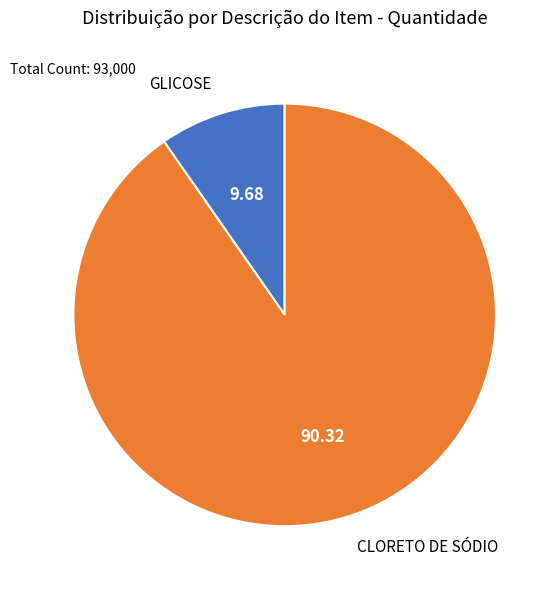

Which has a higher value, CLORETO DE SÓDIO or GLICOSE?

CLORETO DE SÓDIO